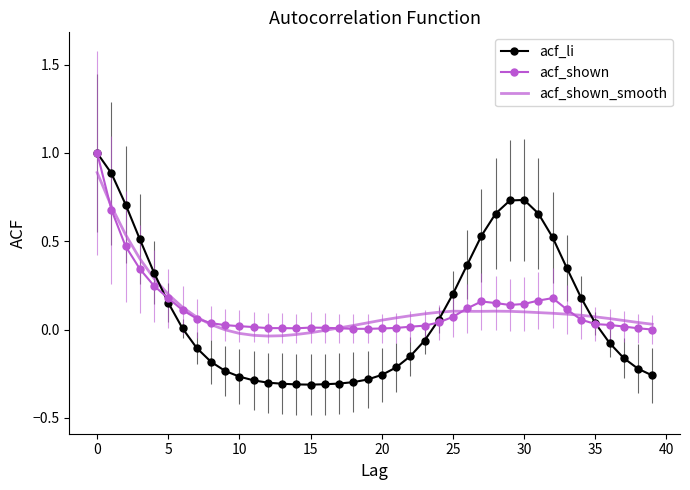

What is the highest value of the acf_shown series?

1.0